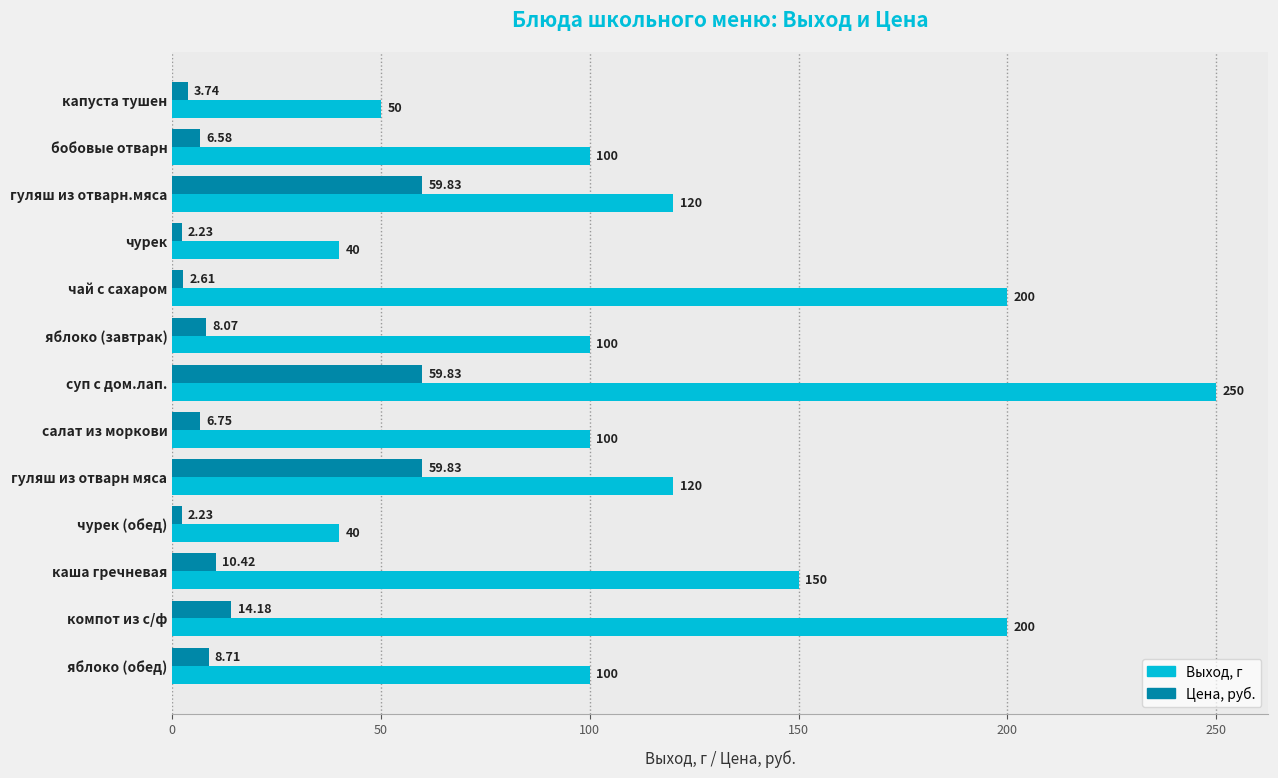

What is the difference between the second highest and second lowest values in the Выход, г series?

160.0